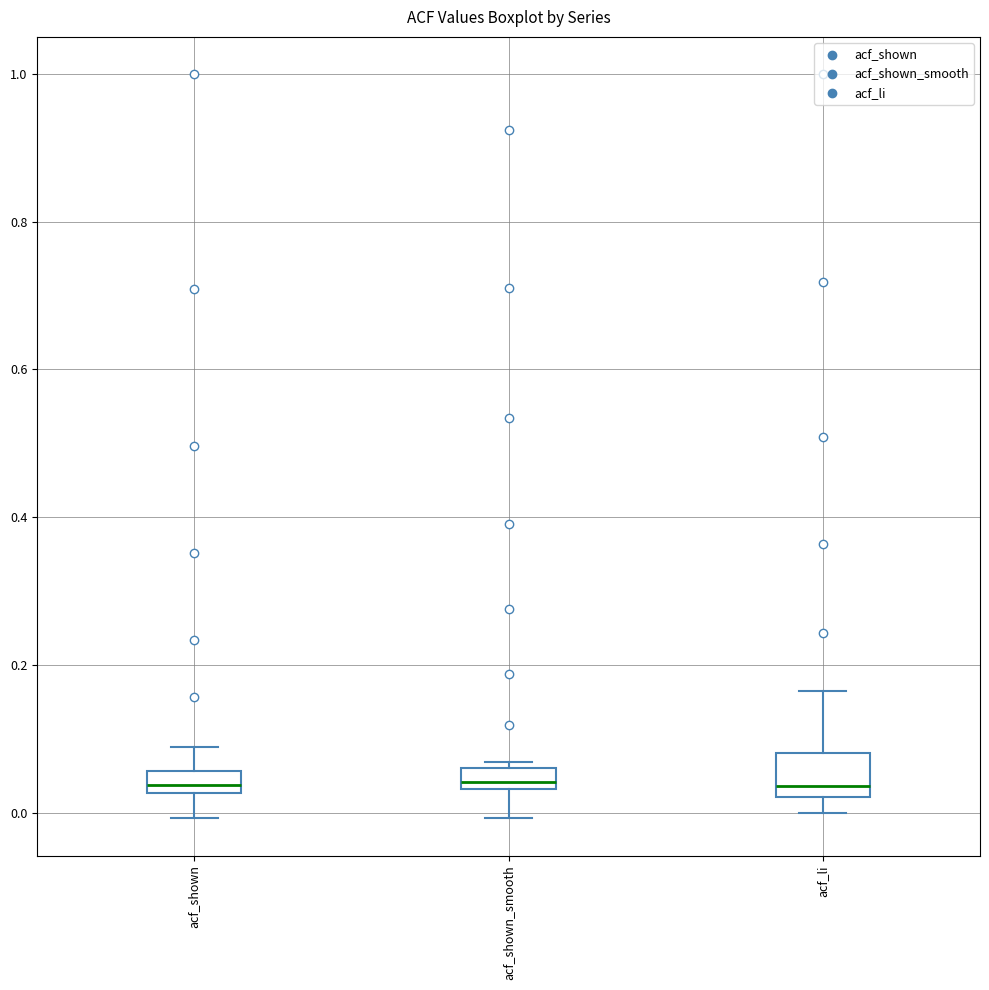

Which box is the tallest, from its lower edge to its upper edge?

acf_li